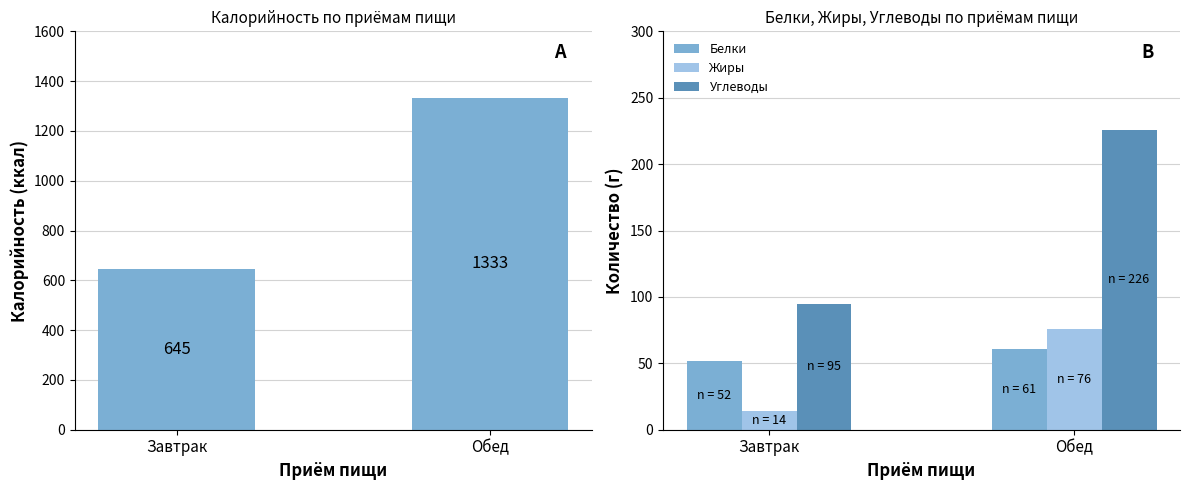

Are the bars grouped side by side (vs. stacked)?

Yes